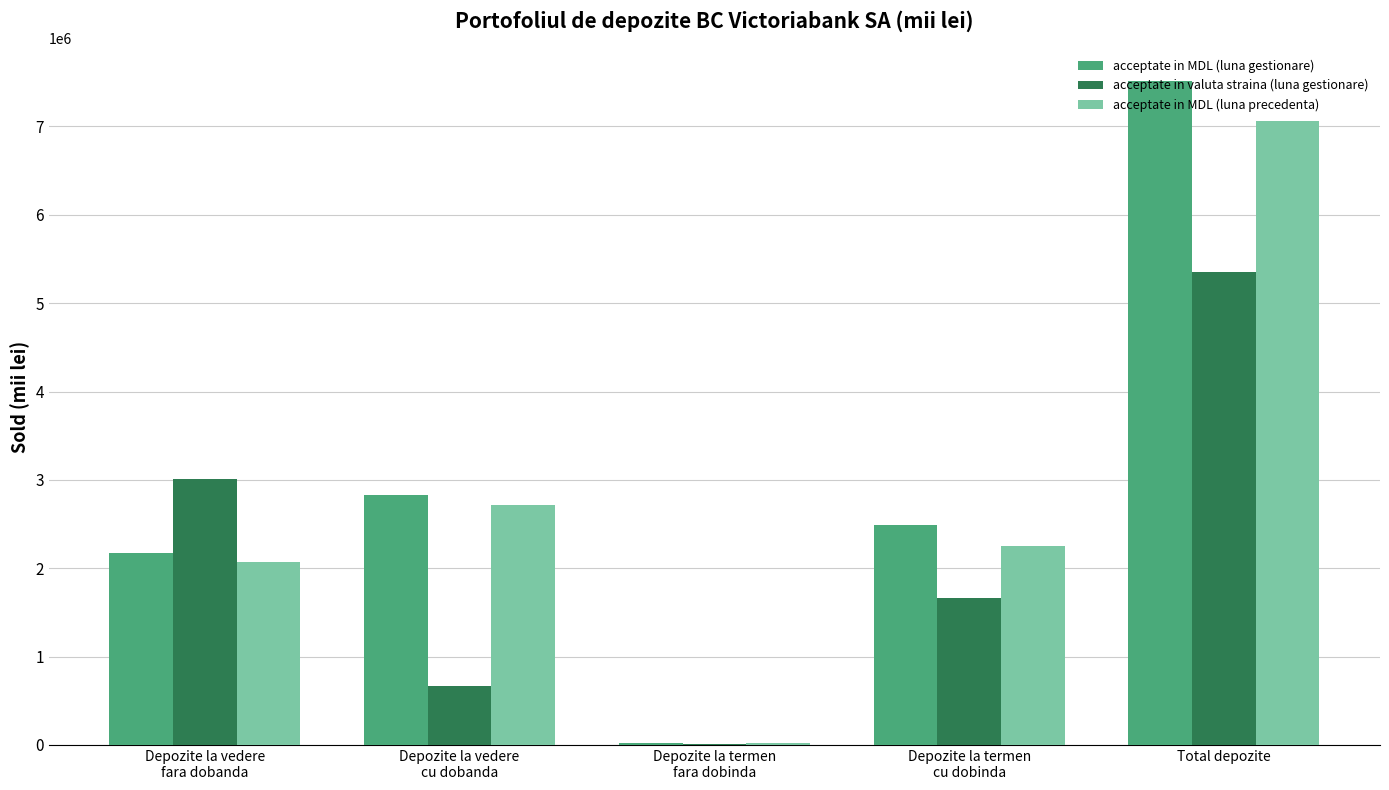

How many distinct data groups are displayed?

3